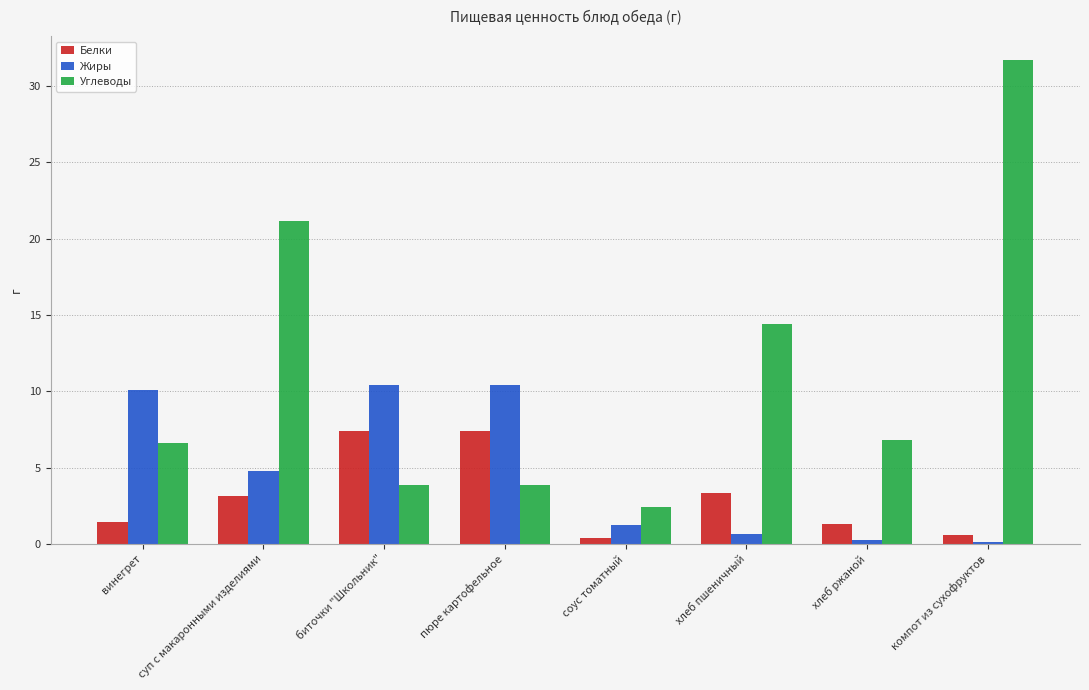

List the series in order of their peak value, lowest first.

Белки, Жиры, Углеводы